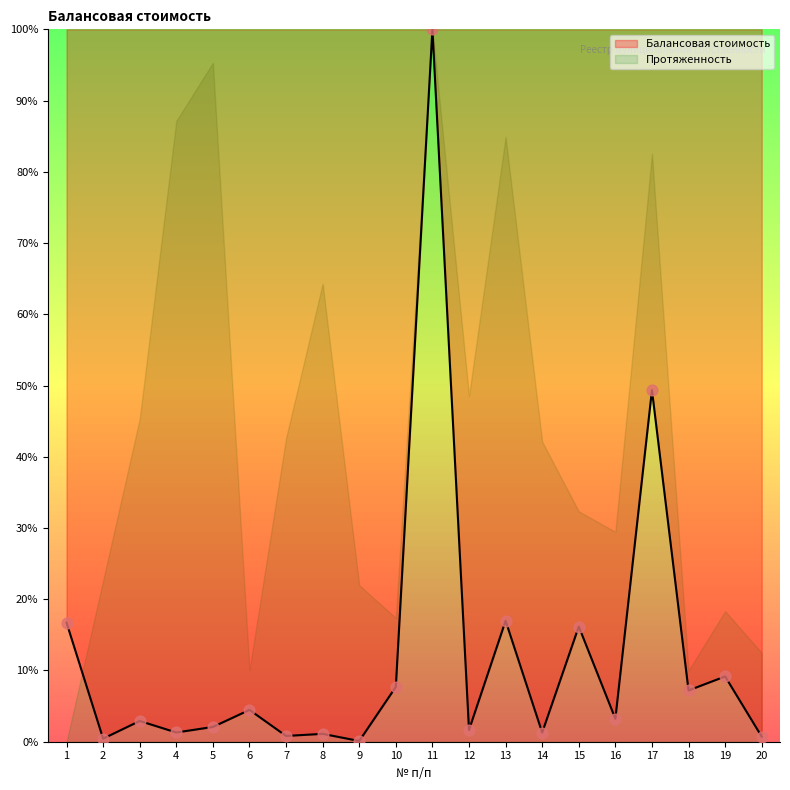

What is the change in value from 2 to 6?

+4.0